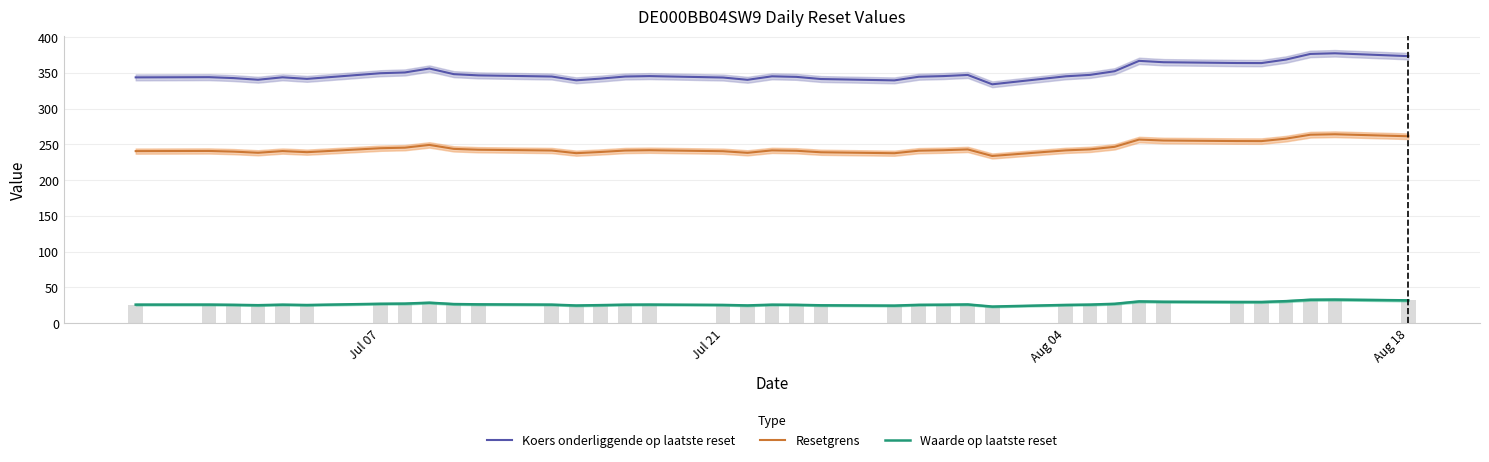

Is it true that Waarde op laatste reset equals 45.5 at 8?

False